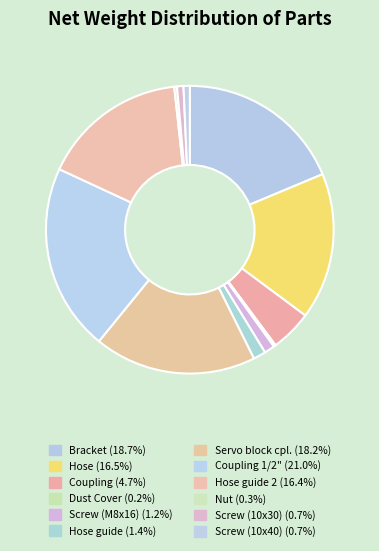

How many segments does this pie chart have?

12